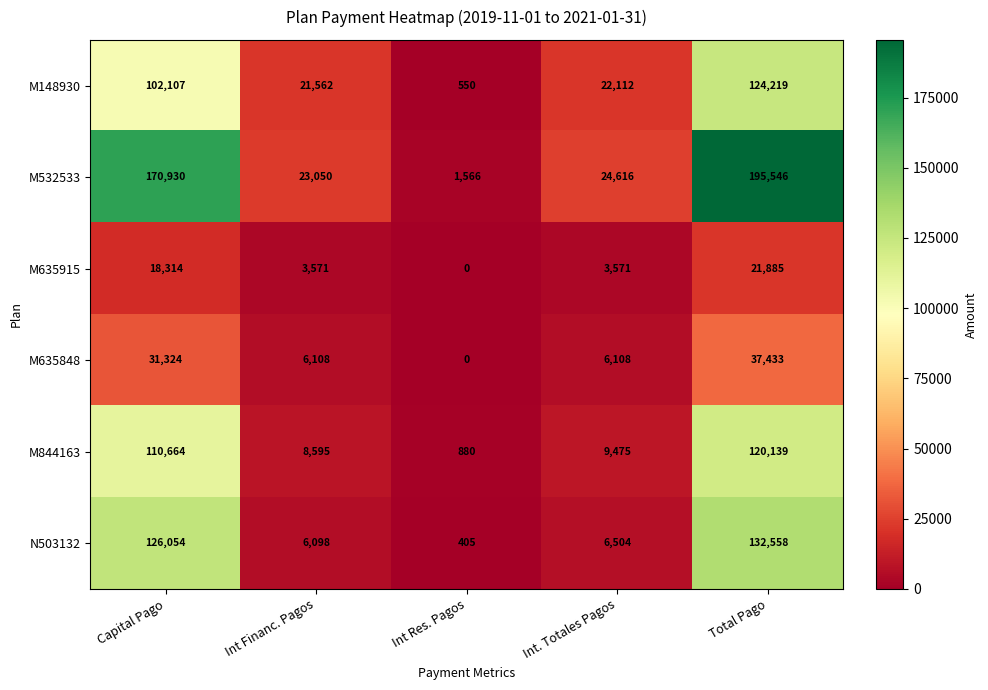

At which category is the sum across all series the highest?

Total Pago